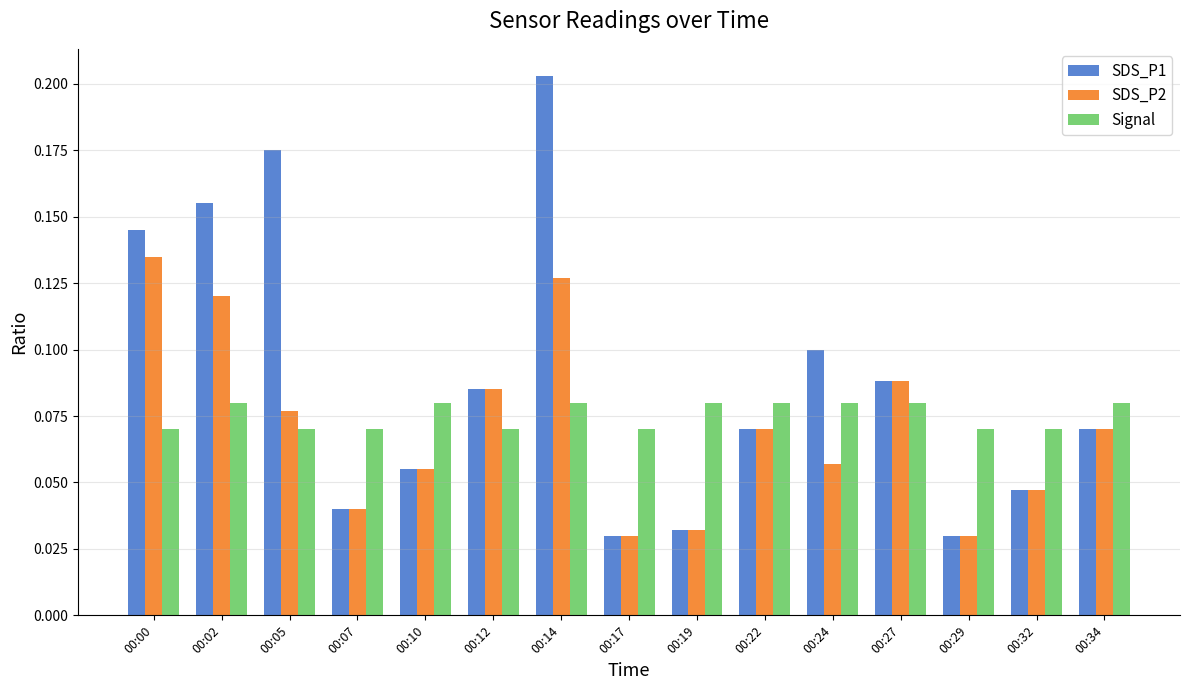

How many groups of bars are there?

15